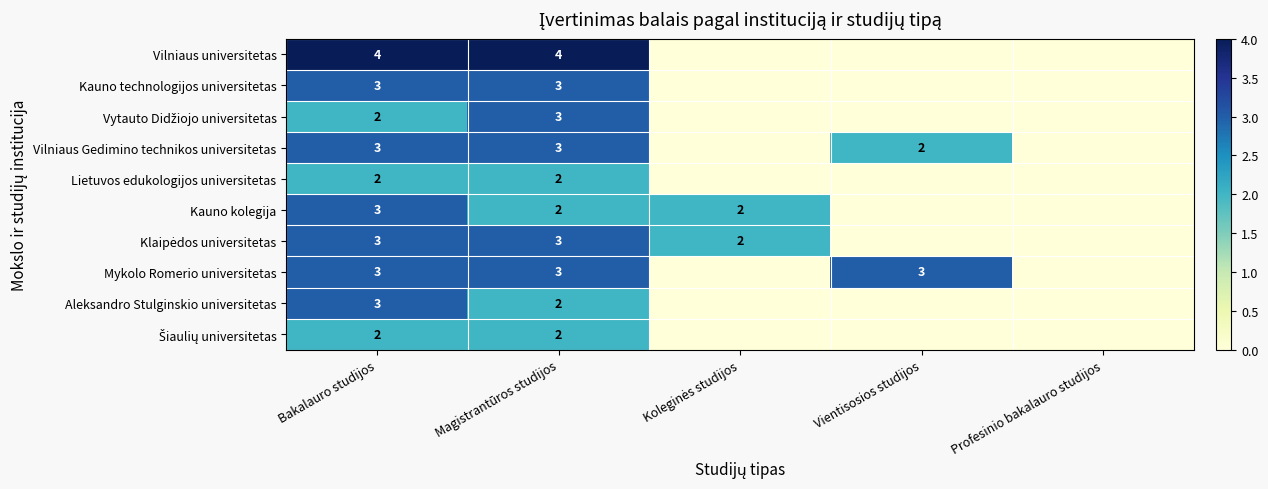

Is it true that Kauno technologijos universitetas equals 3 at Magistrantūros studijos?

True